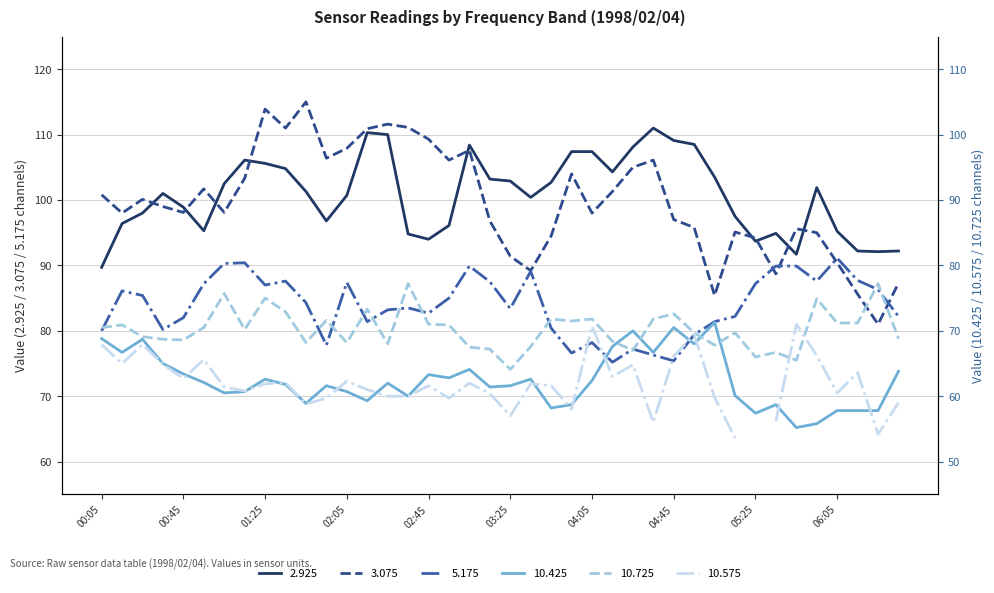

Does the chart have visible grid lines?

Yes